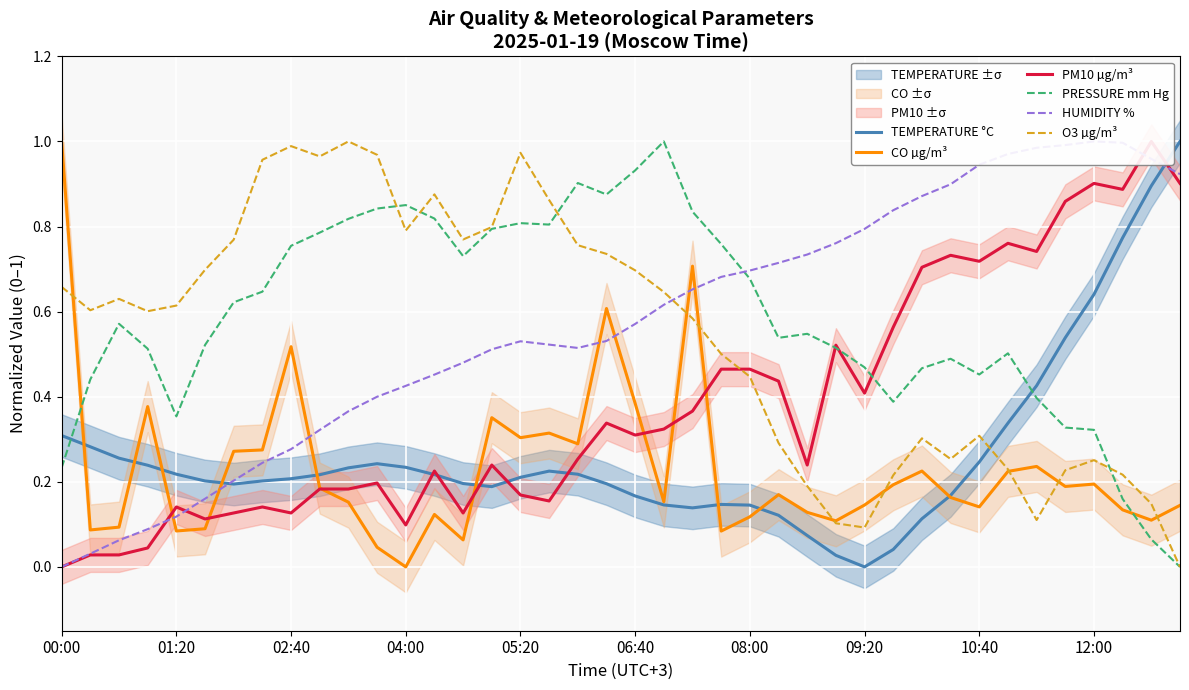

The value of PRESSURE mm Hg at 06:40 is 1.4. True or false?

False